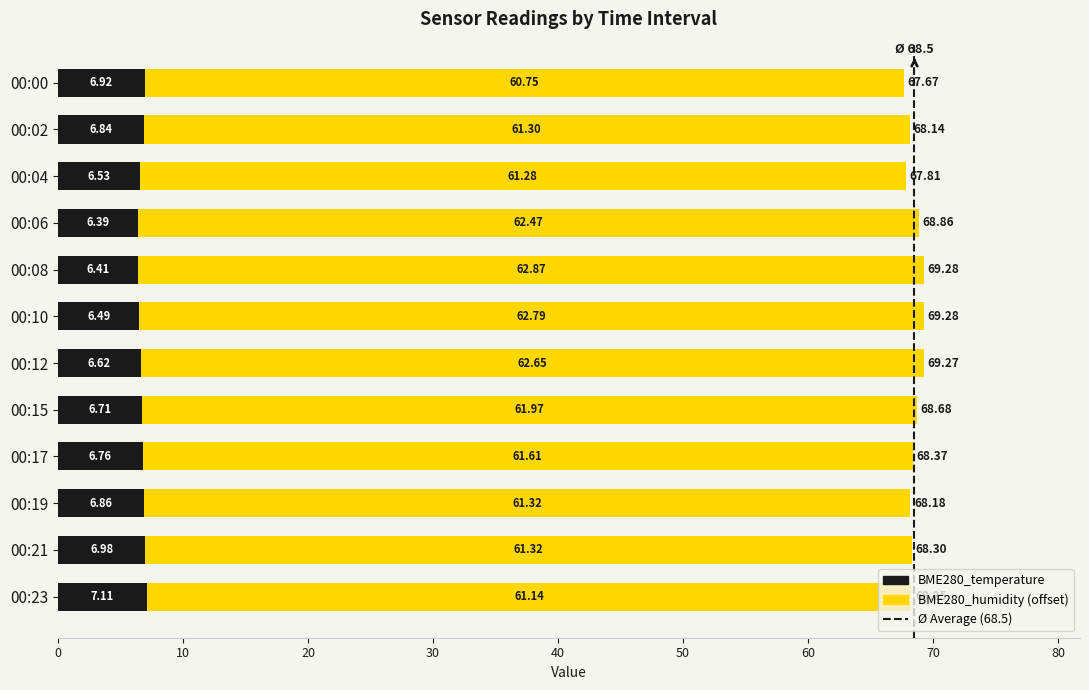

What is the difference between the maximum and minimum values in the BME280_temperature series?

0.7